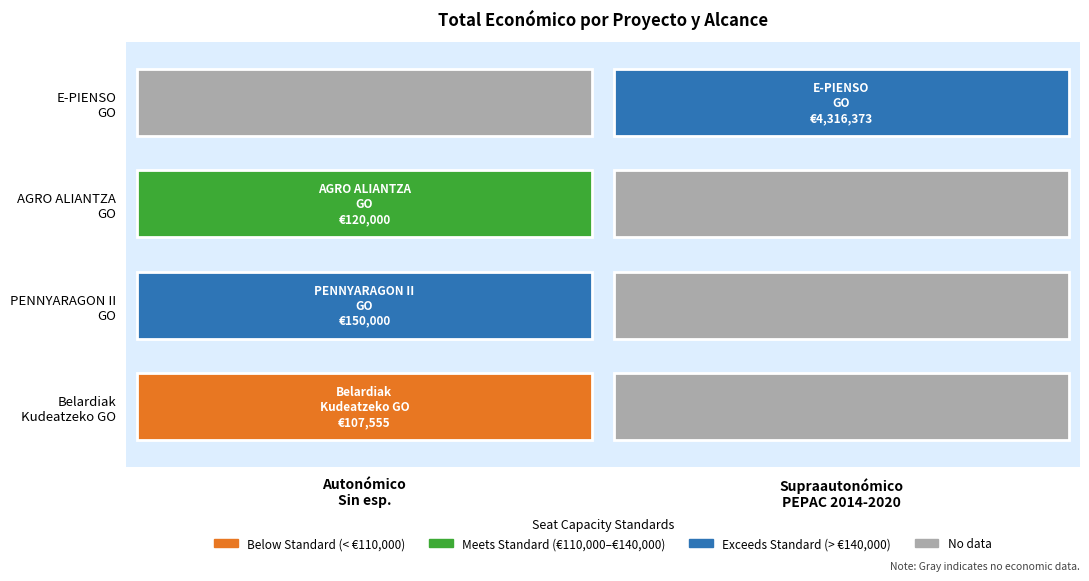

Which has a higher value, PENNYARAGON II Talde Operatiboa or E-PIENSO Talde Eragilea?

E-PIENSO Talde Eragilea